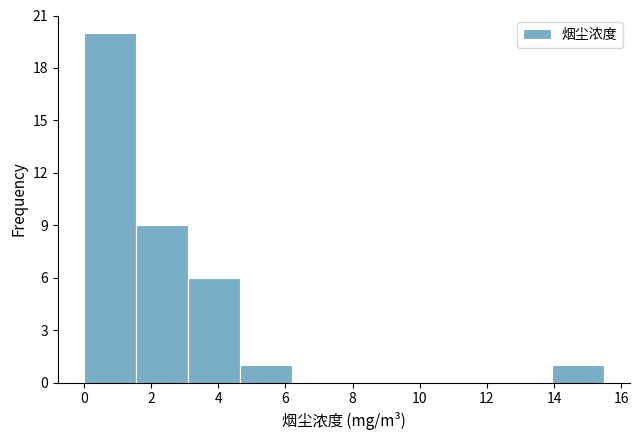

Over which range of the x-axis is the bar tallest?

0.0 to 1.6